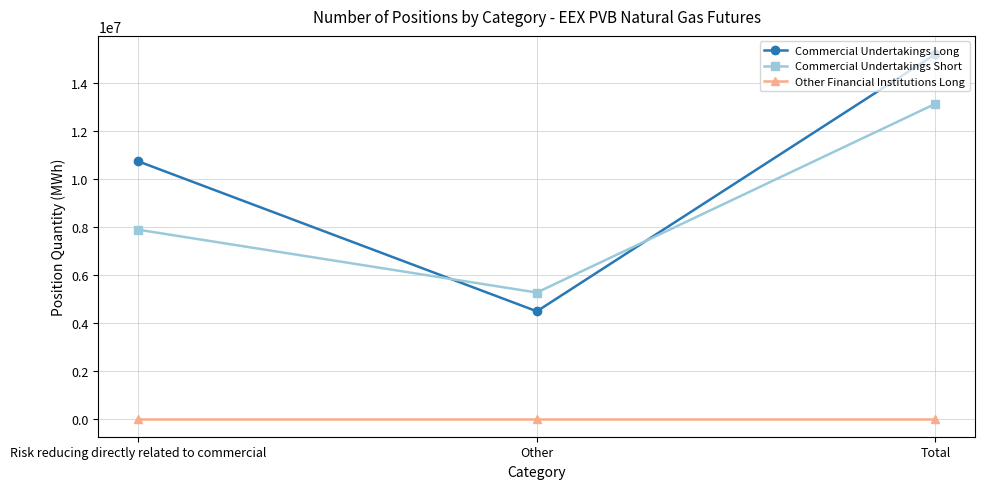

Reading right to left, what are all the values shown in this chart?

Commercial Undertakings Long: Total=15228188	Other=4480010	Risk reducing directly related to commercial=10748178
Commercial Undertakings Short: Total=13154296	Other=5263868	Risk reducing directly related to commercial=7890428
Other Financial Institutions Long: Total=0	Other=0	Risk reducing directly related to commercial=0